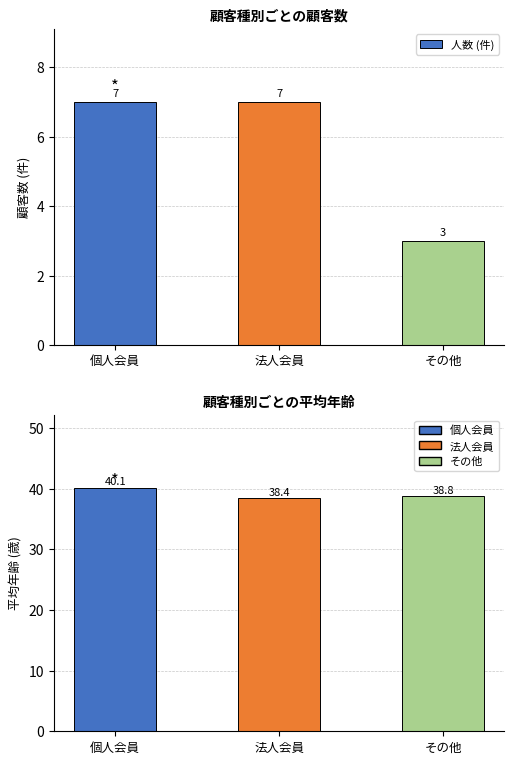

What is the value of the 平均年齢 (歳) bar at the 3rd from the left?

38.8